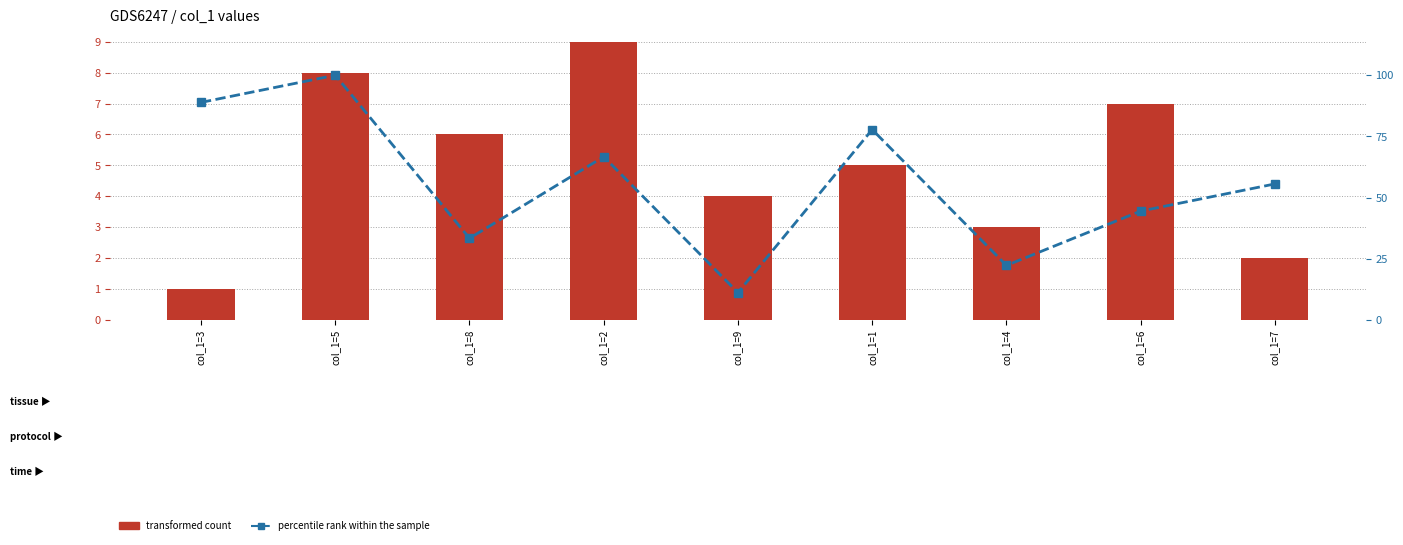

What is the value of the transformed count bar at the 6th from the left?

5.0